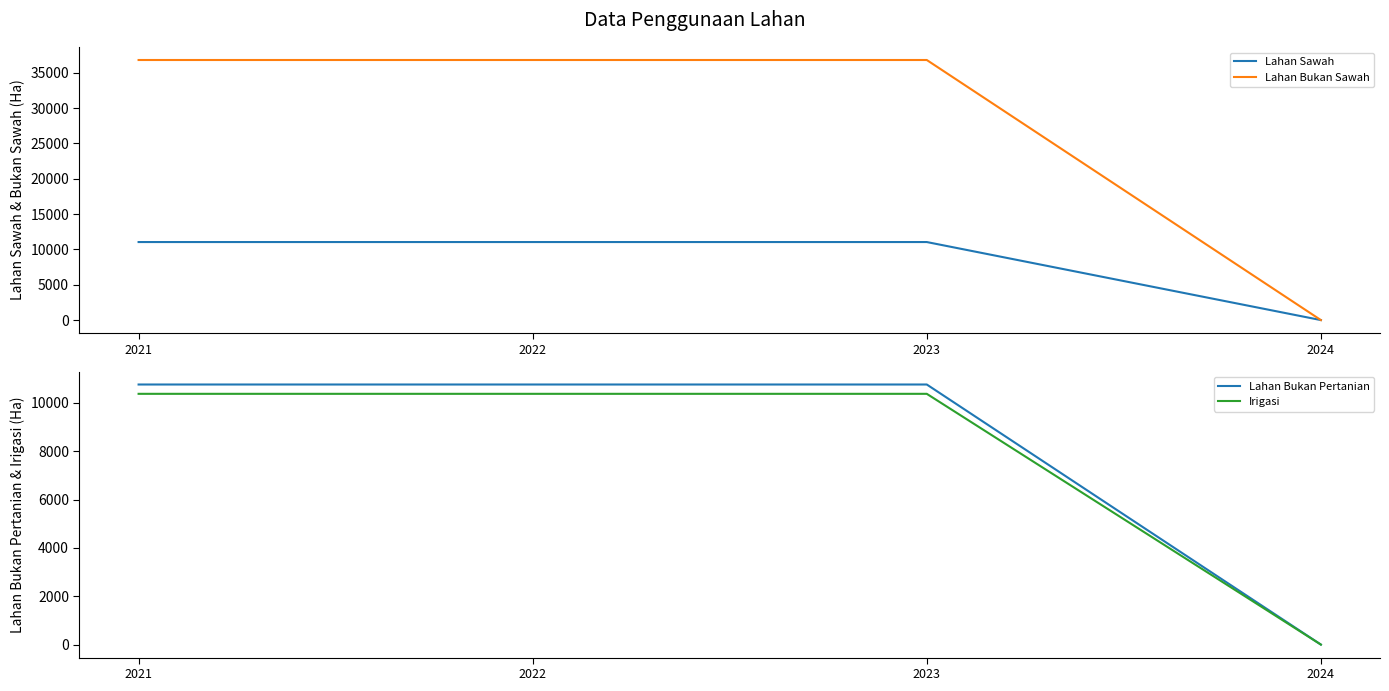

Rank the categories by Lahan Bukan Pertanian value from lowest to highest.

2024, 2021, 2022, 2023